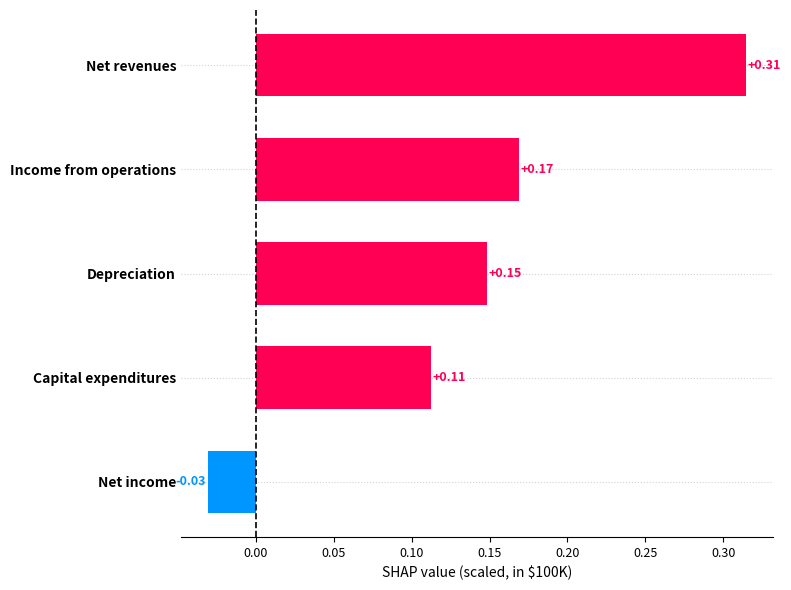

At which label is the value closest to 0?

Net income